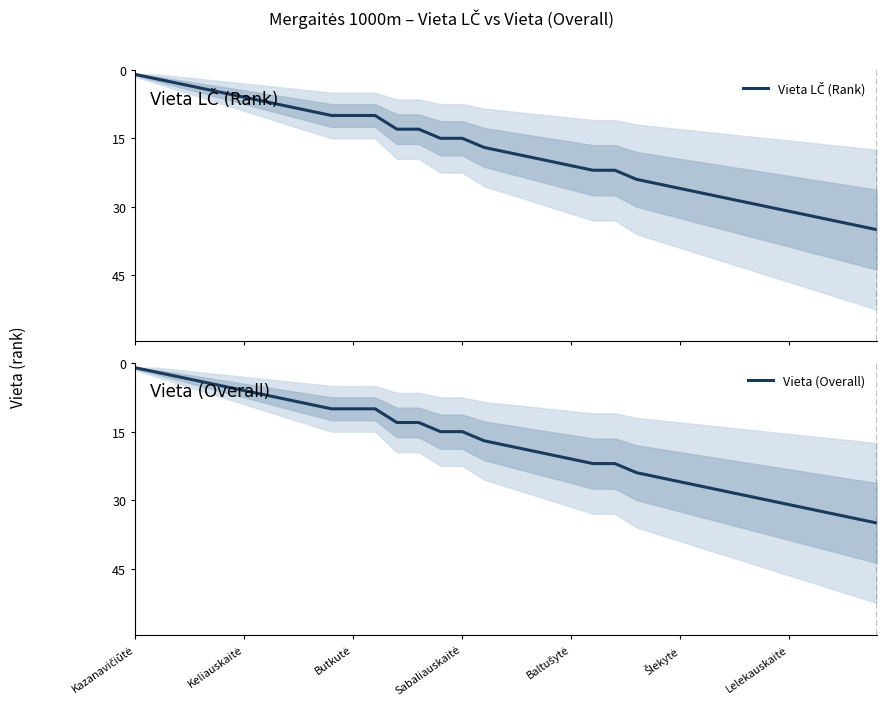

What is the highest value of the Vieta (Overall) series?

35